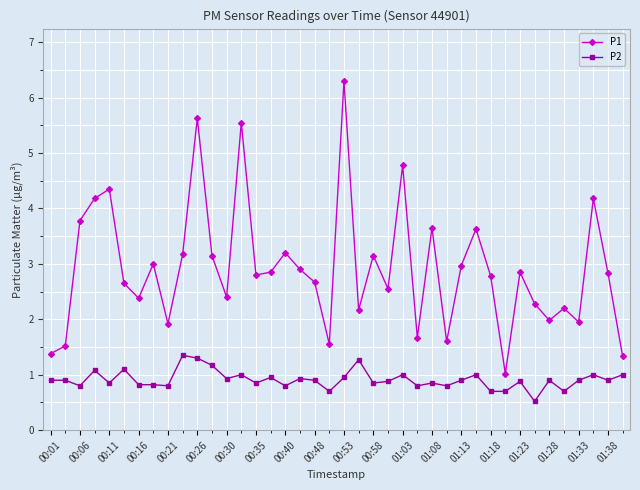

What is the greatest value displayed?

6.3